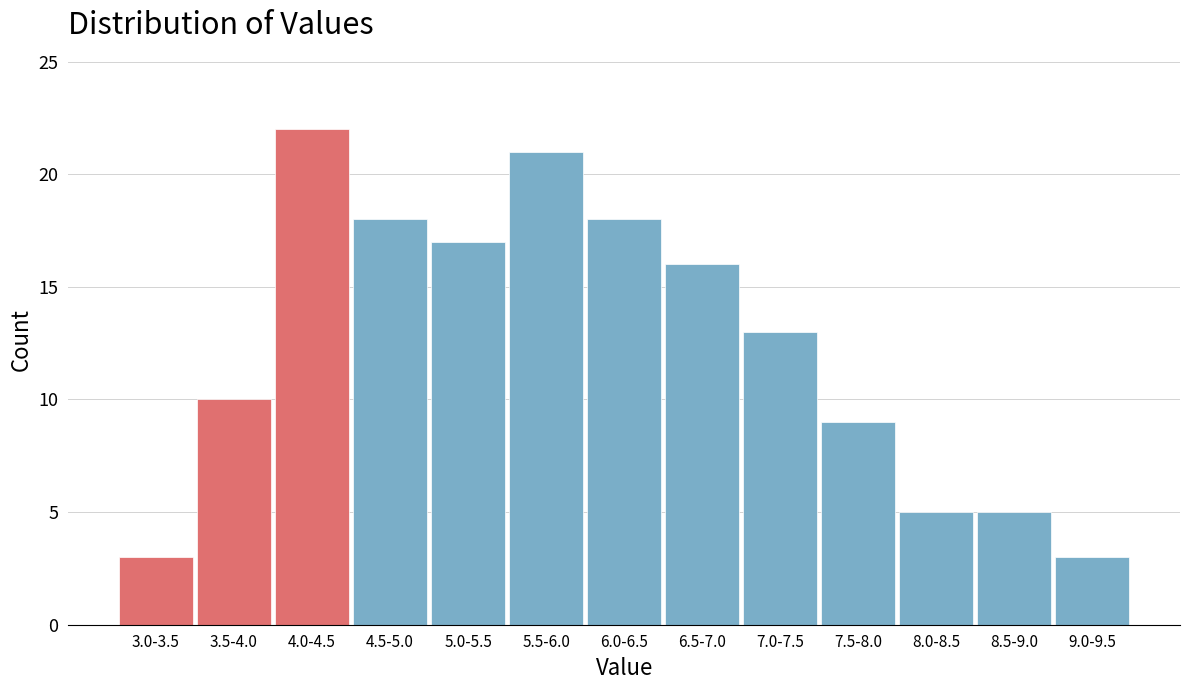

Reading left to right, extract all data points from this chart.

3.0-3.5=3	3.5-4.0=10	4.0-4.5=22	4.5-5.0=18	5.0-5.5=17	5.5-6.0=21	6.0-6.5=18	6.5-7.0=16	7.0-7.5=13	7.5-8.0=9	8.0-8.5=5	8.5-9.0=5	9.0-9.5=3